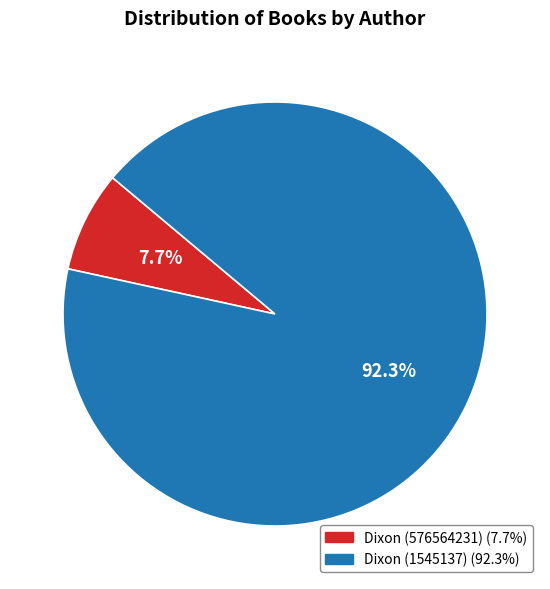

Is there a majority slice in this chart?

Yes